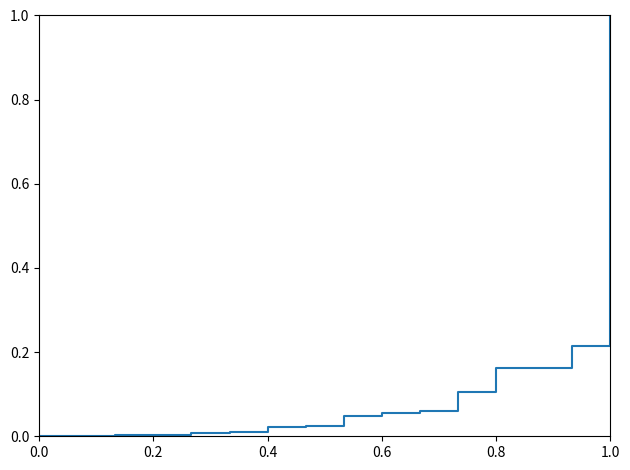

What is the difference between the maximum and minimum values?

1.0